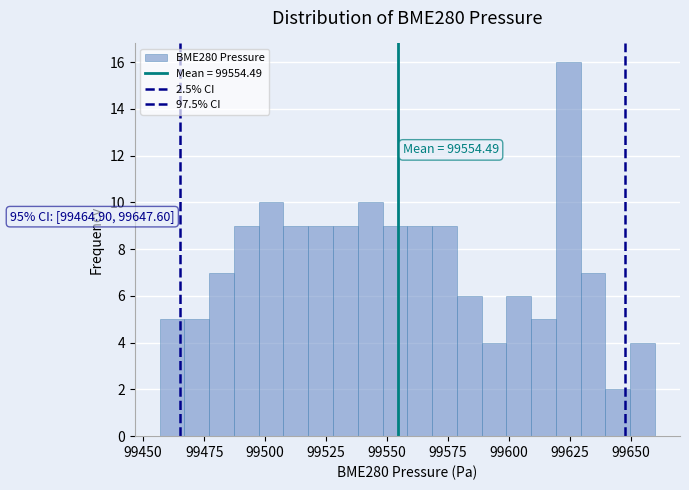

Read against the x-axis, roughly where is the centre of the tallest bar?

99625